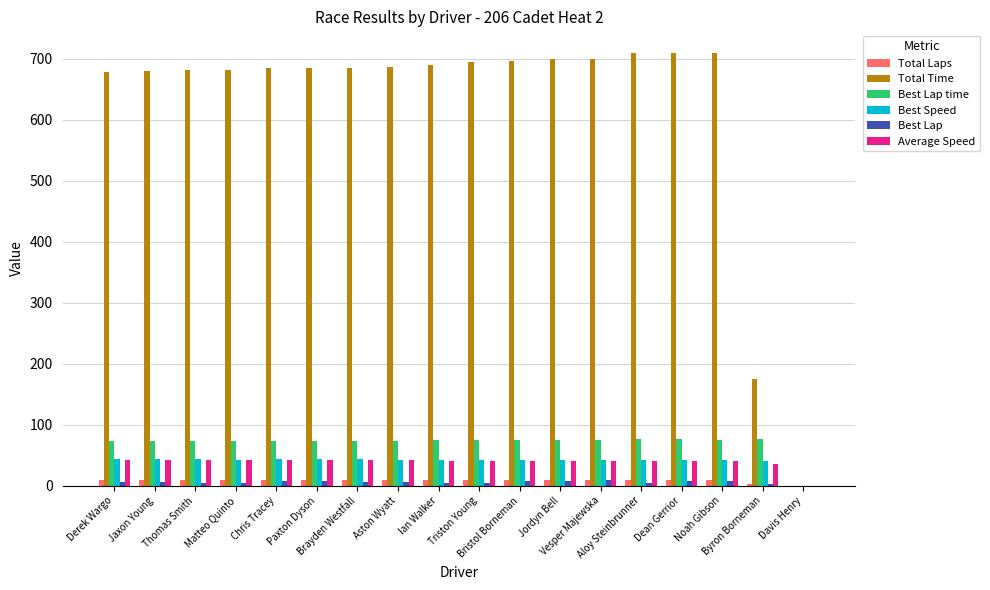

What is the greatest value displayed?

709.7